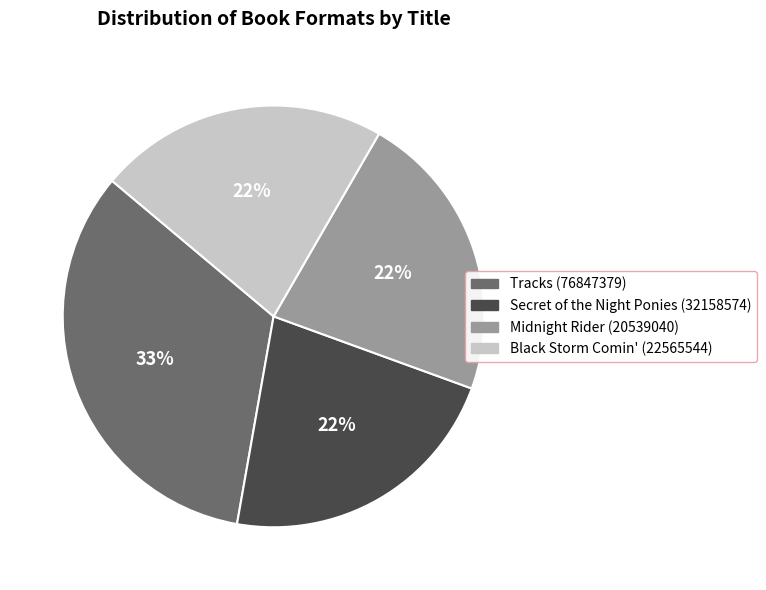

True or false: Midnight Rider (20539040) accounts for 22% of the total.

True